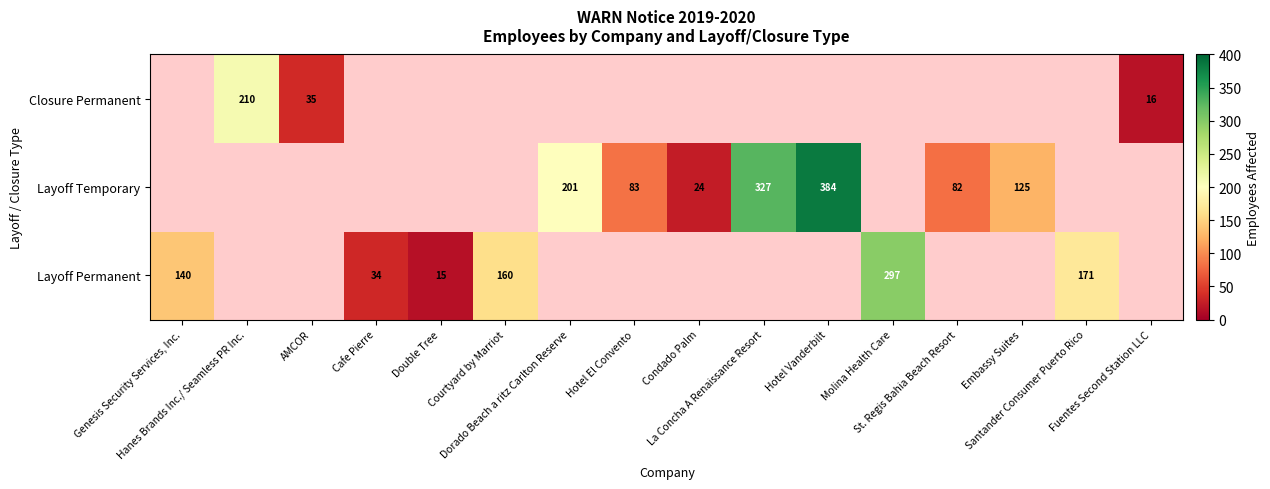

What is the greatest value displayed?

384